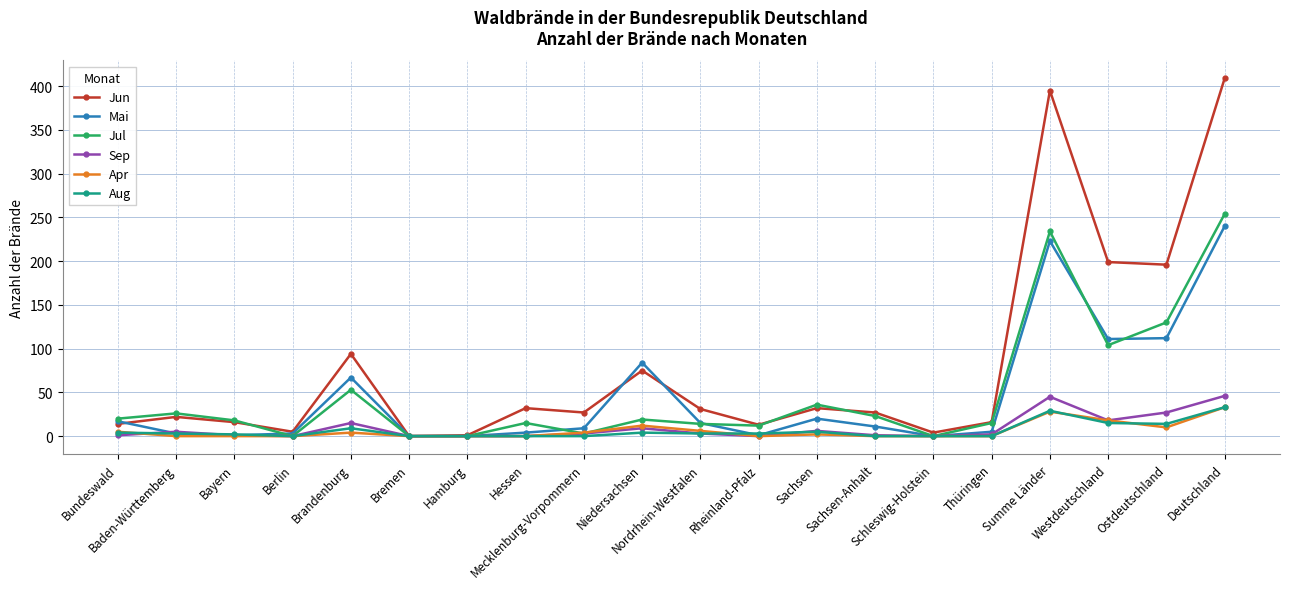

Which series has the largest range (max minus min)?

Jun